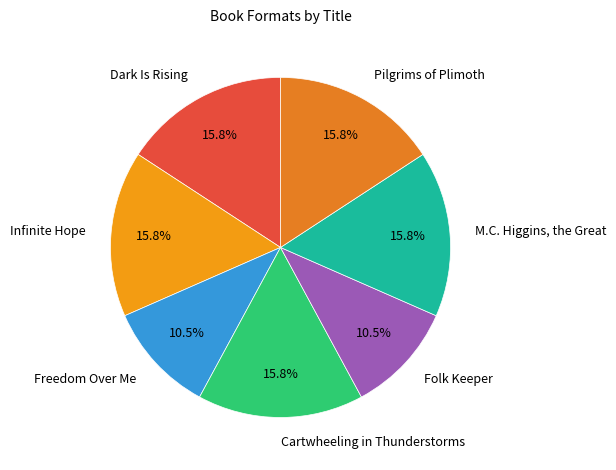

Count the number of slices in the pie.

7